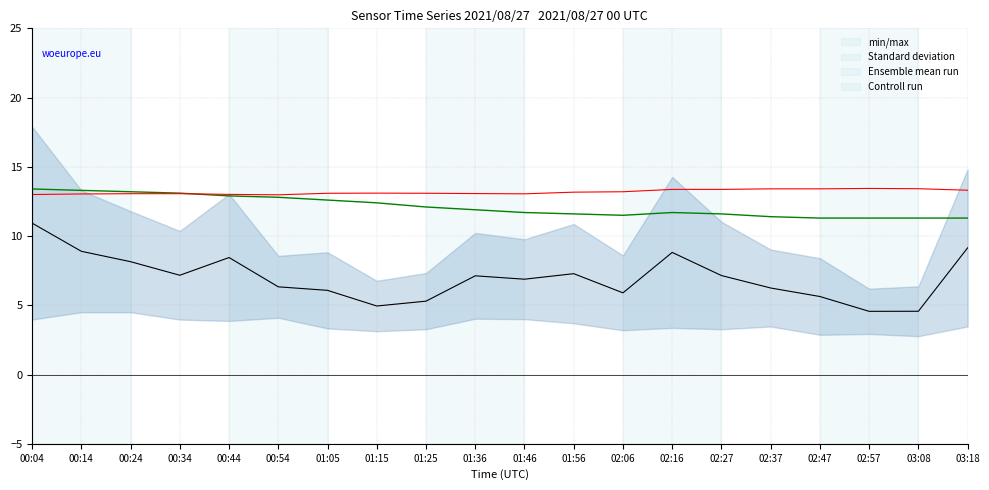

Is the value of Standard deviation at 00:54 greater than the value of Ensemble mean run at 01:46?

No